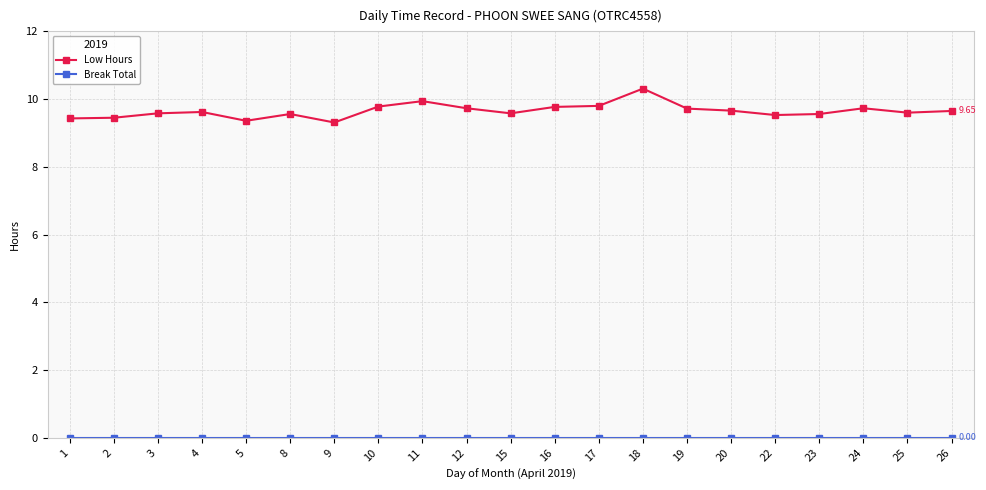

Which series has the widest spread of values?

Low Hours